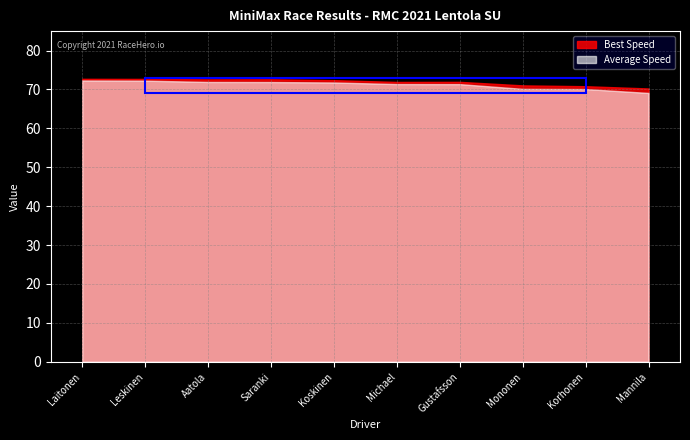

Which series has the largest range (max minus min)?

Average Speed